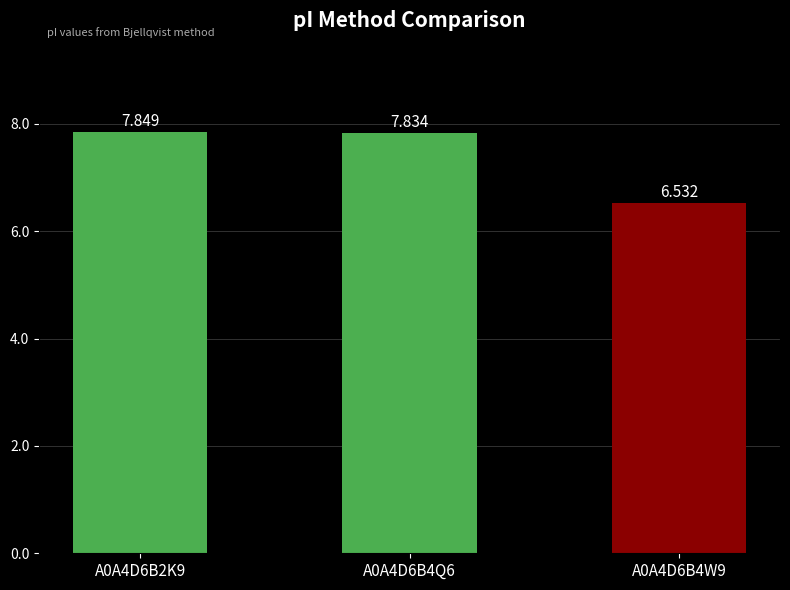

Approximately how many times larger is the value at A0A4D6B4Q6 compared to A0A4D6B4W9?

1.2